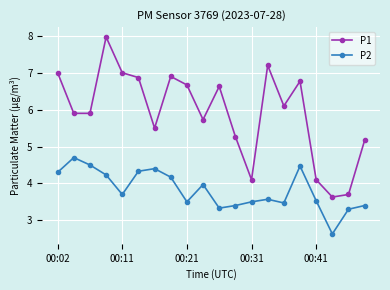

What are all the series names shown in the legend?

P1, P2